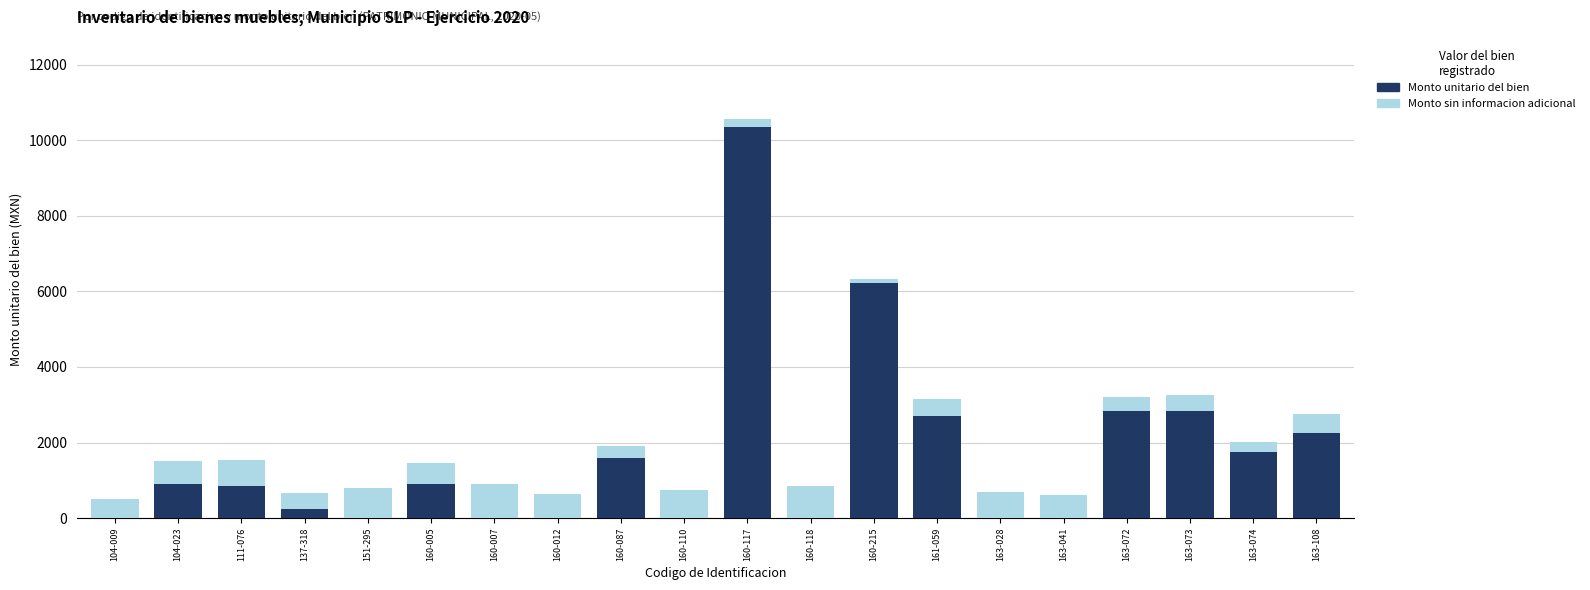

What is the total value across all series at 160-215?

6325